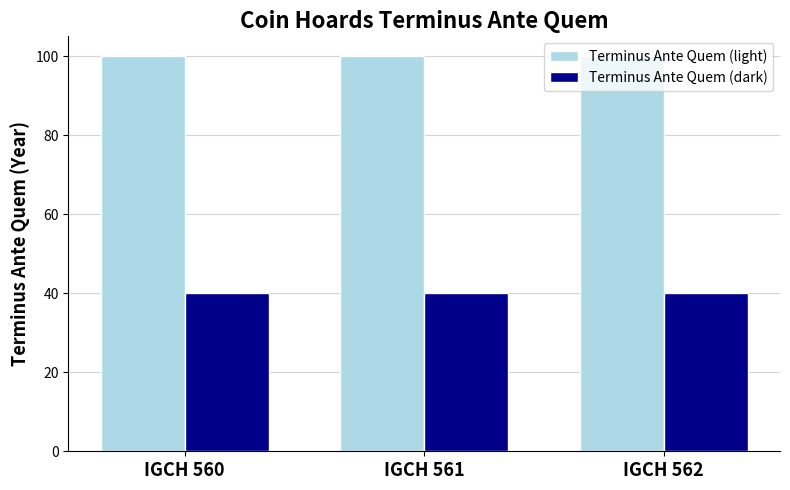

What is the value of the Terminus Ante Quem (light) bar at the 3rd from the left?

100